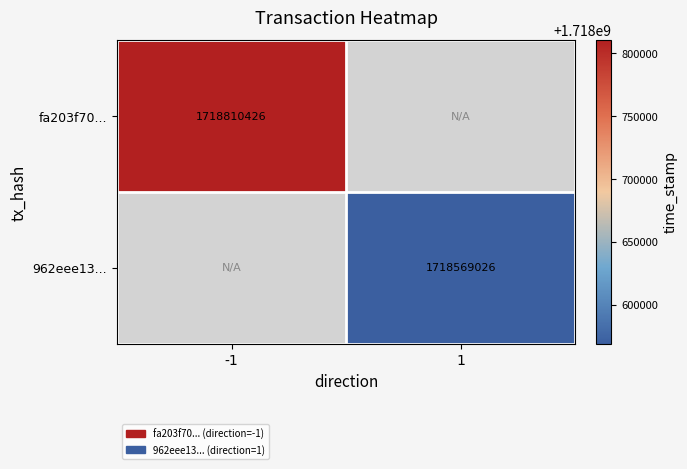

True or false: 962eee13... has a value of 3023374935 at 1.

False